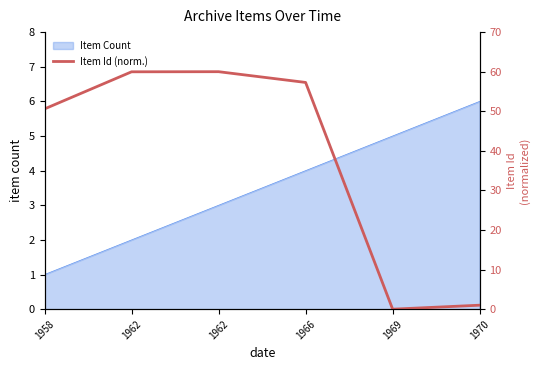

Between 1970 and 1969, which is larger?

1970